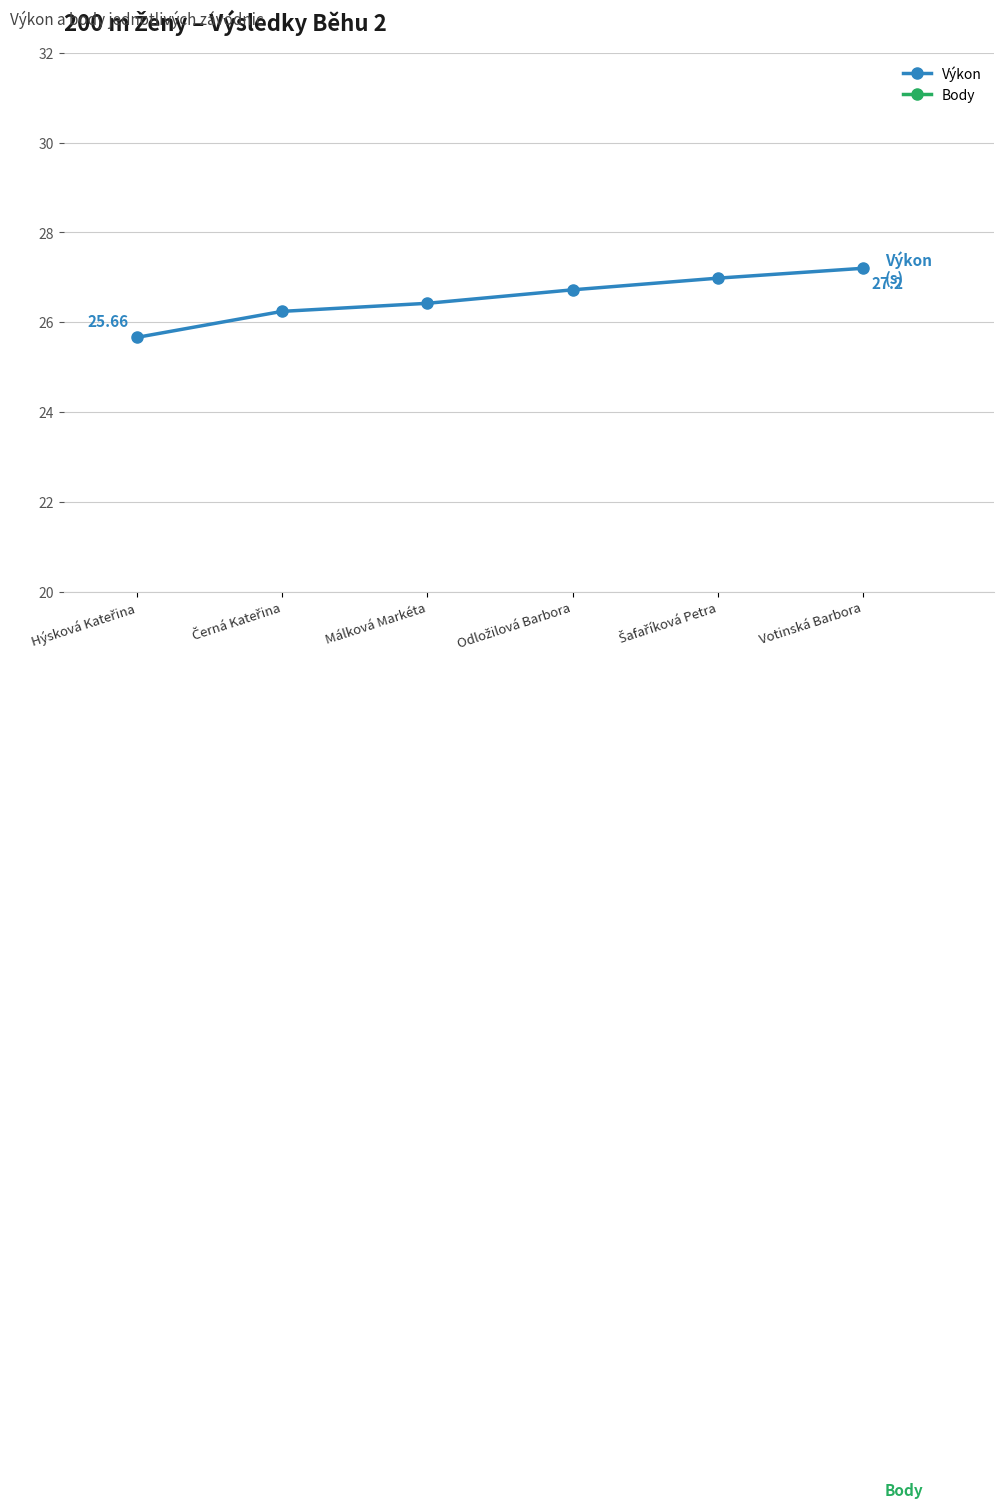

What is the difference between the Body values at Šafaříková Petra and Málková Markéta?

4.0